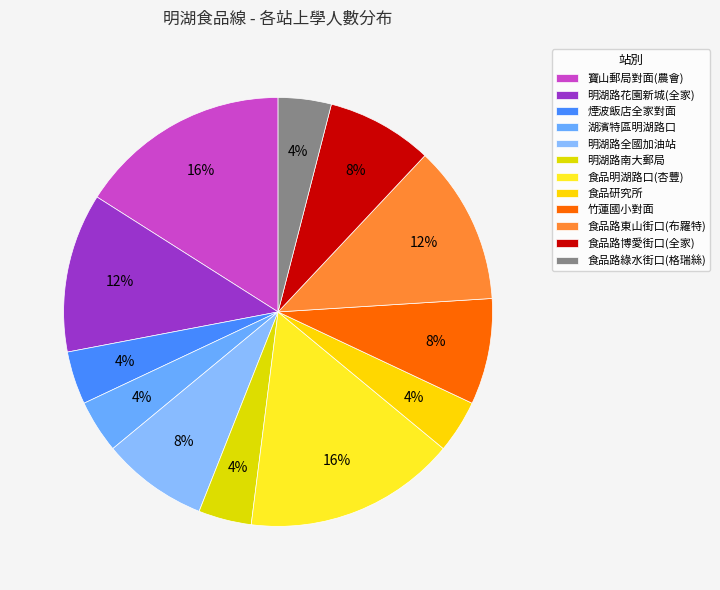

Count the number of slices in the pie.

12